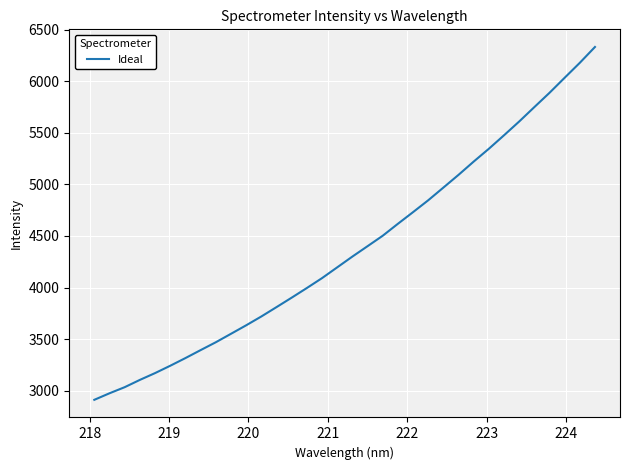

What is the difference between the maximum and minimum values?

3418.2